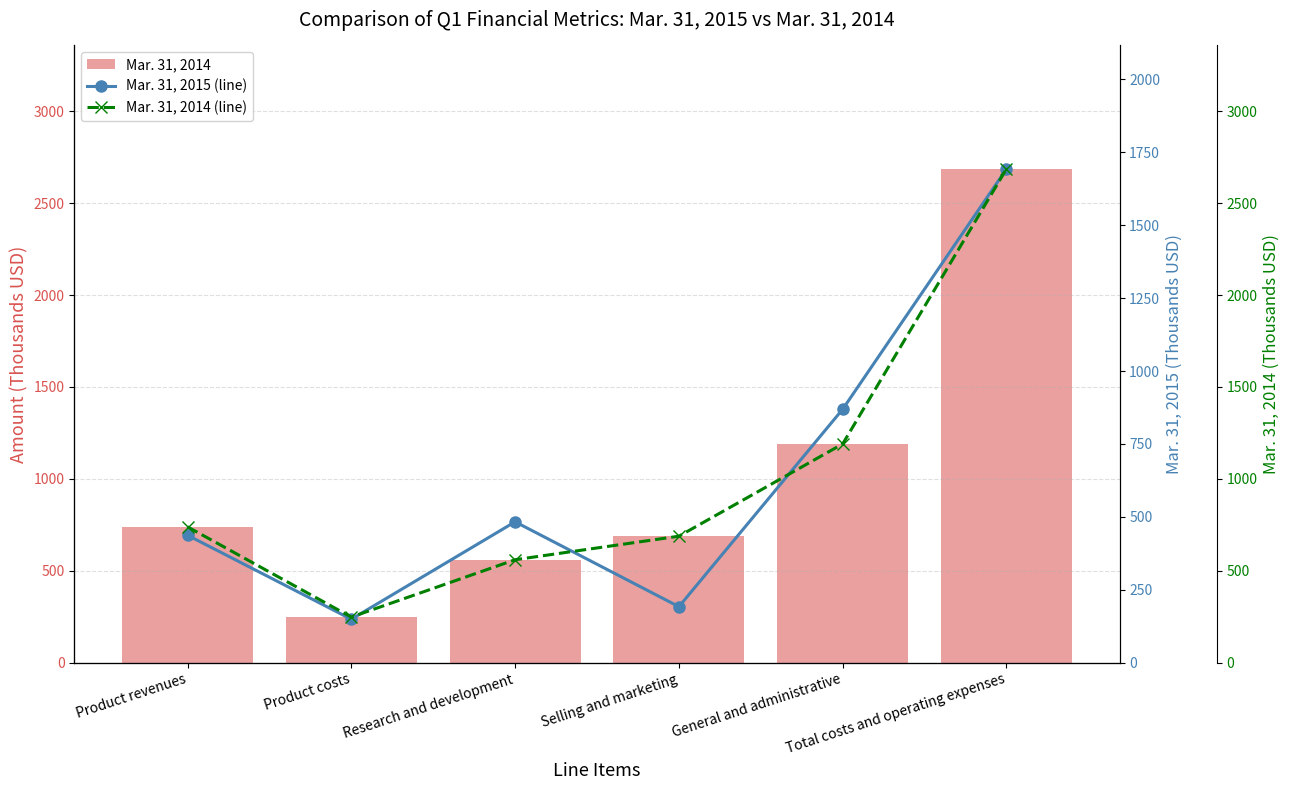

The Mar. 31, 2014 series shows 2686 at Total costs and operating expenses. True or false?

True